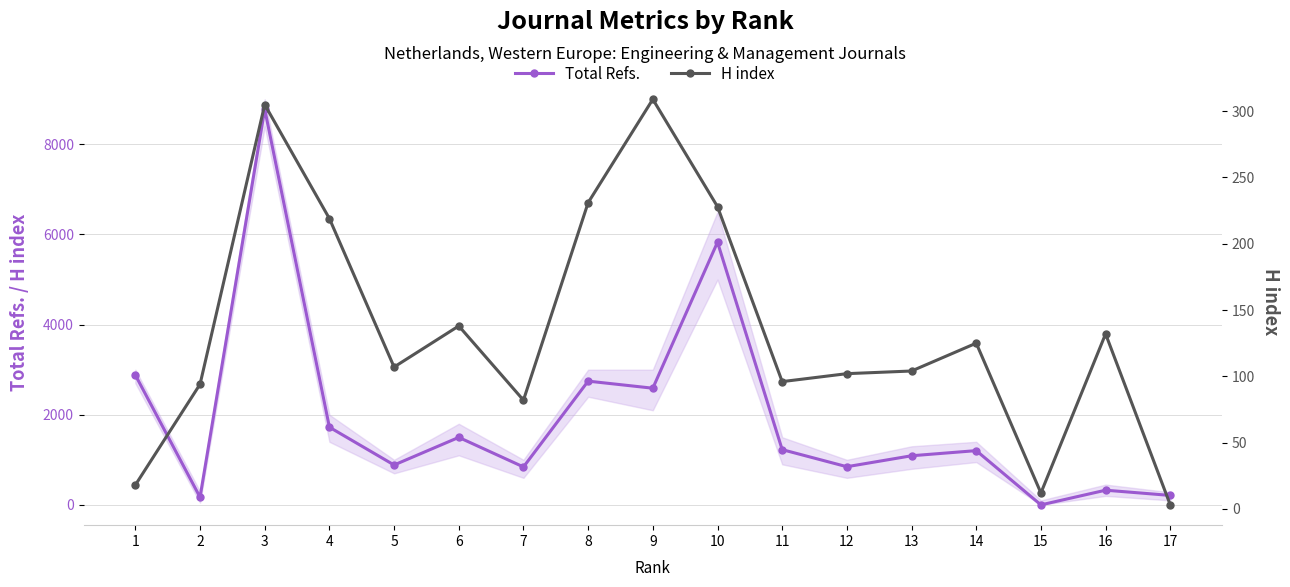

How many interior local peaks does the H index series have?

5